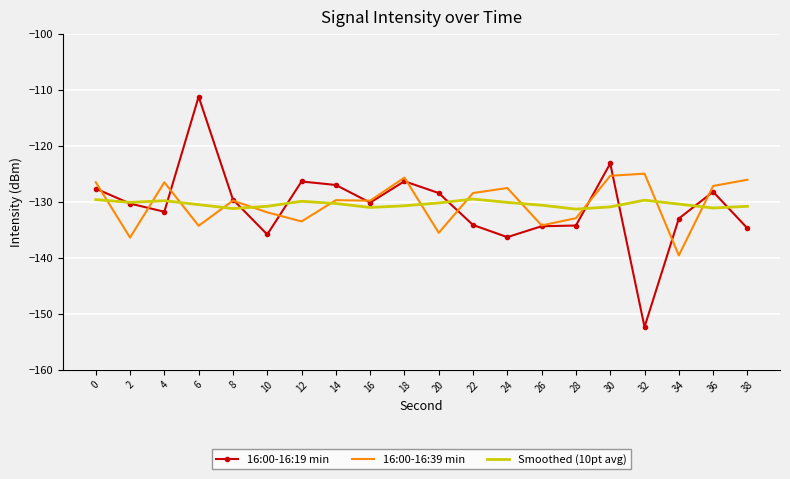

What is the approximate value of 16:00-16:39 min at 28?

-132.9